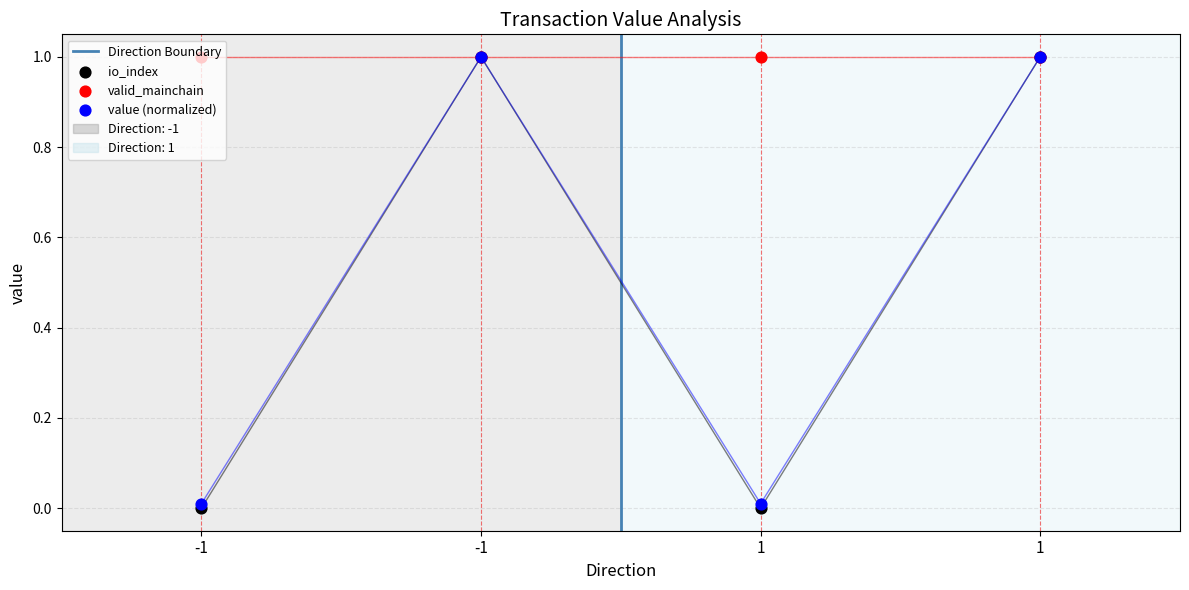

Is the value of value at -1 greater than the value of io_index at 1?

No